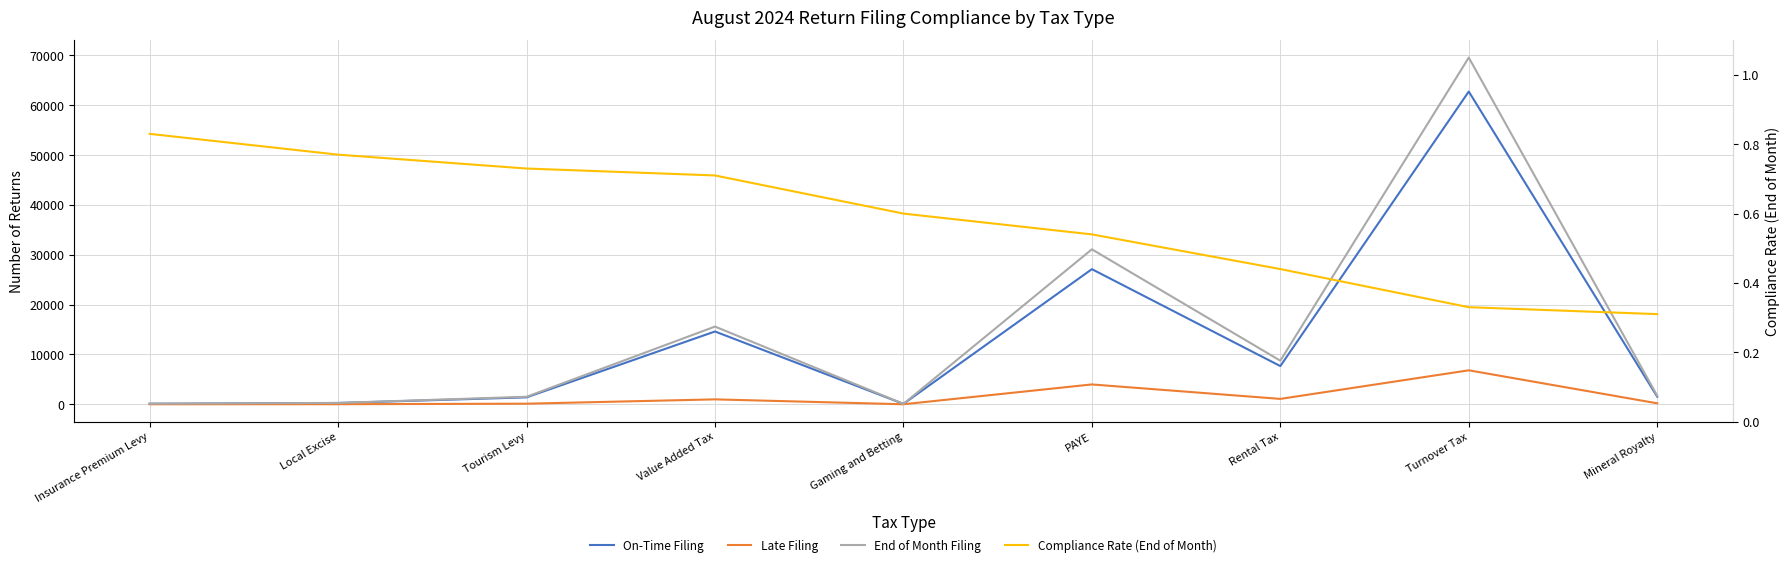

Is it true that On-Time Filing equals 106.7 at Gaming and Betting?

False